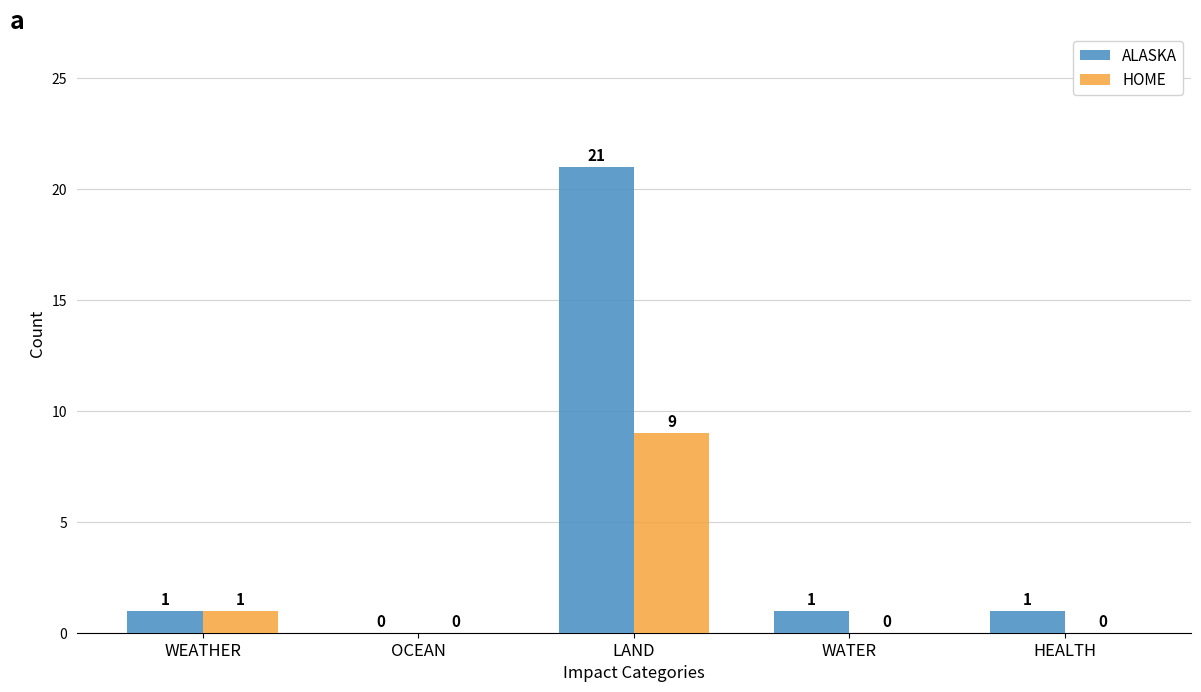

Are the bars grouped side by side (vs. stacked)?

Yes